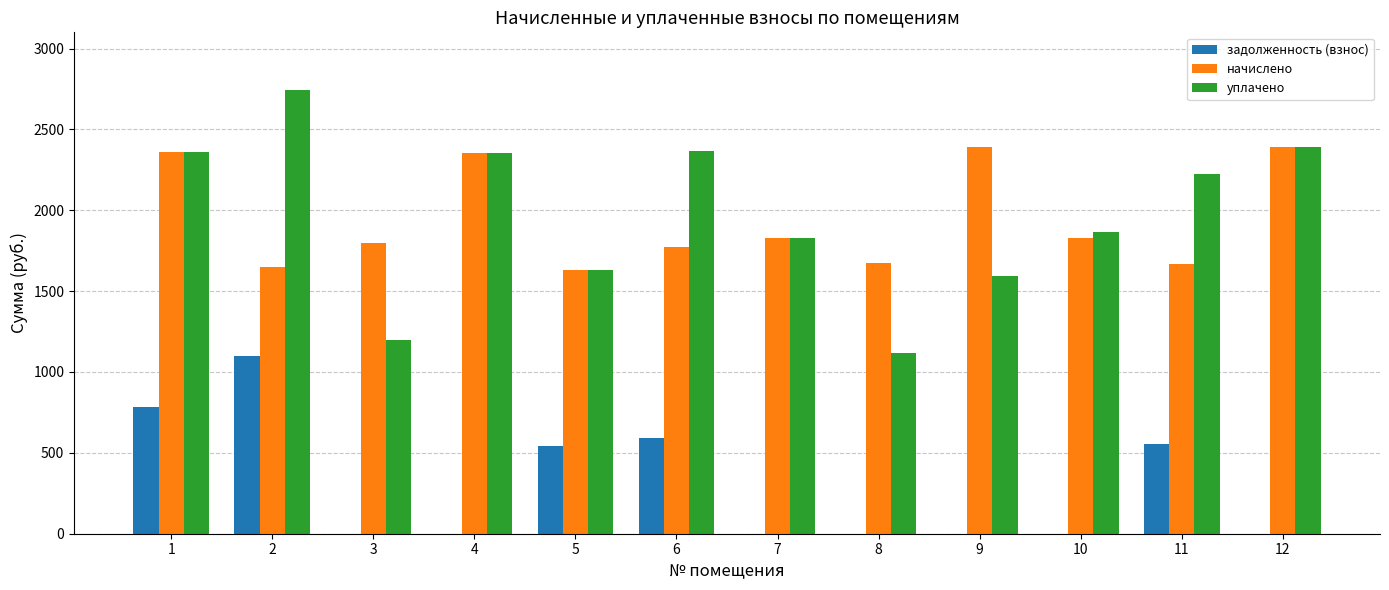

What is the sum of all уплачено values?

23667.8